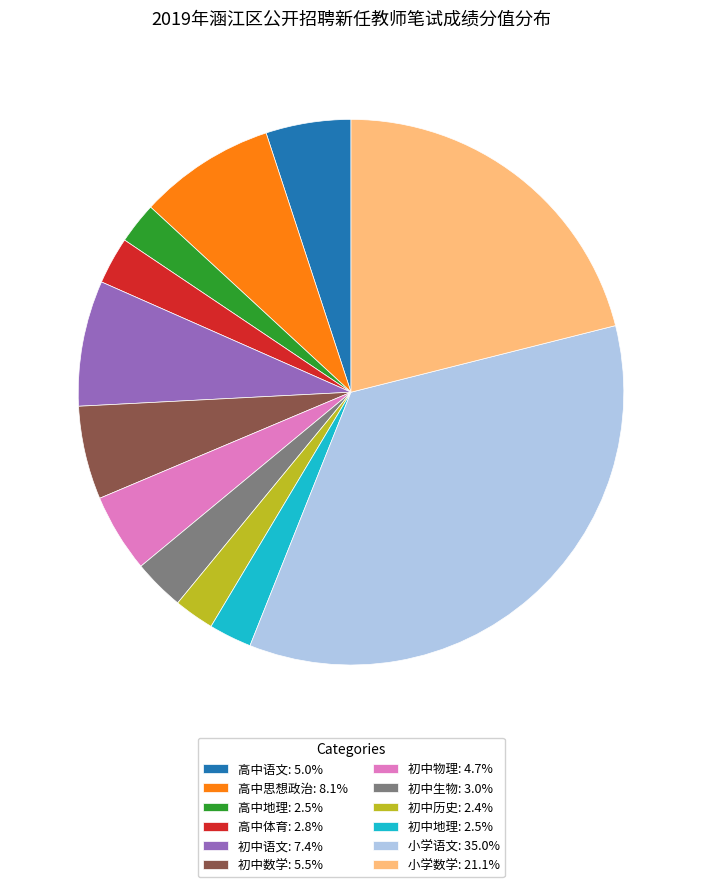

How many slices are in this pie chart?

12